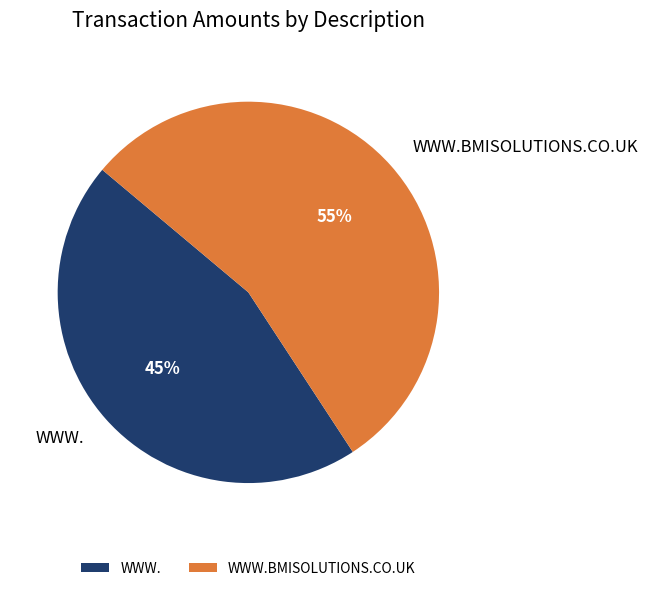

Which has a higher value, WWW.BMISOLUTIONS.CO.UK or WWW.?

WWW.BMISOLUTIONS.CO.UK